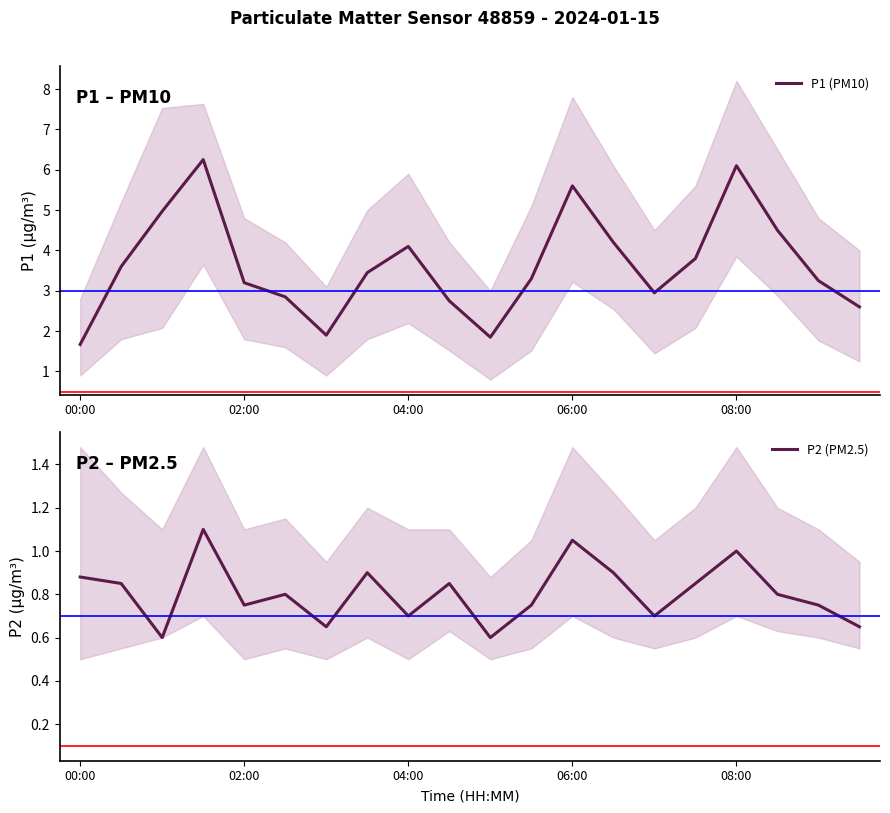

True or false: P2 (PM2.5) has more than 1 points higher than both neighbors.

True